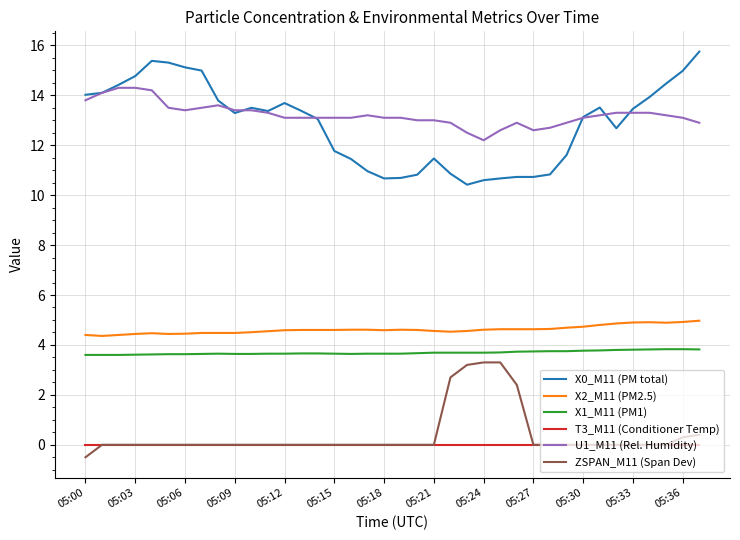

Does the chart display data point markers on the line(s)?

No